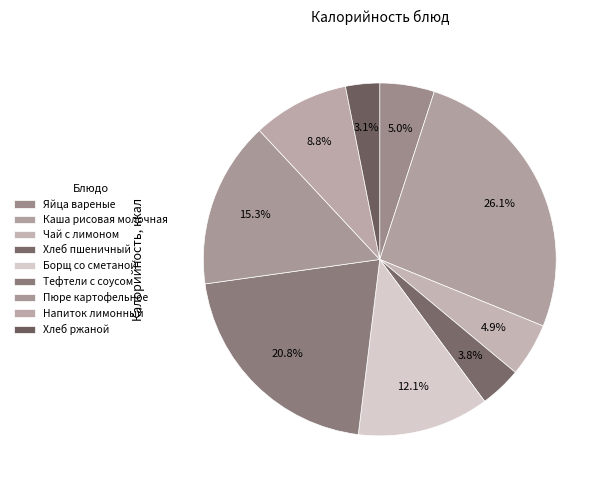

How many slices are in this pie chart?

9